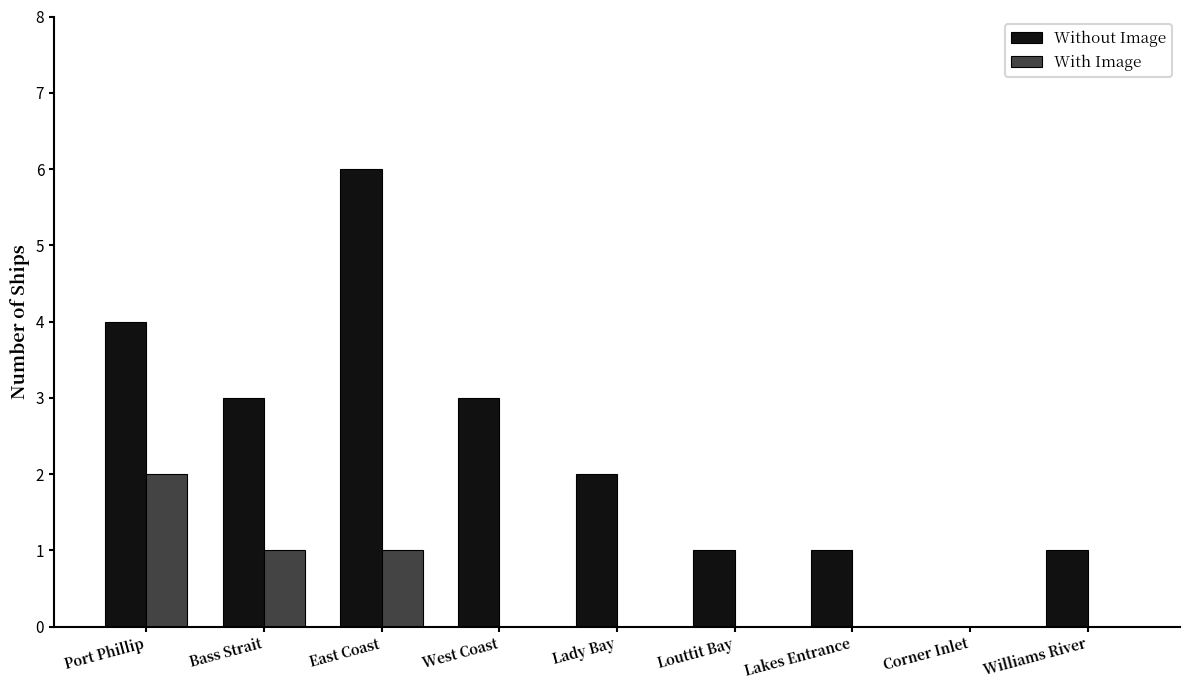

Which series has the largest range (max minus min)?

Without Image